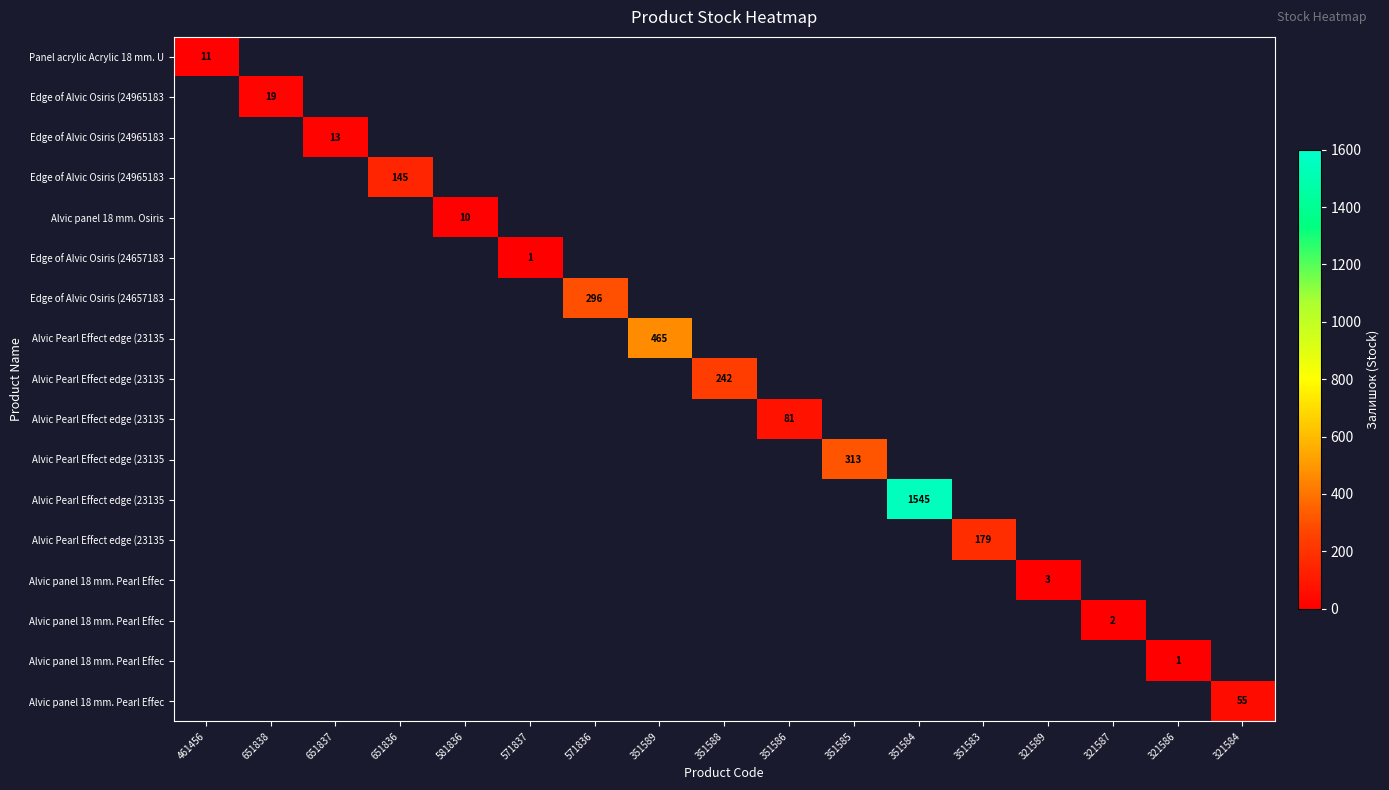

At which category does the chart reach its minimum across all series?

571837